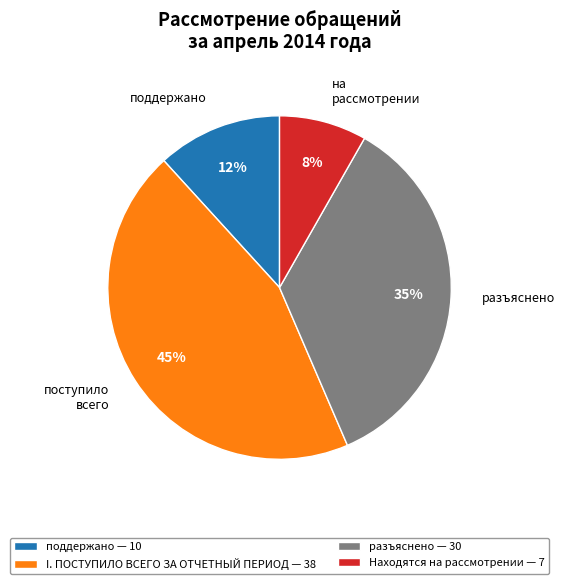

True or false: I. ПОСТУПИЛО ВСЕГО ЗА ОТЧЕТНЫЙ ПЕРИОД accounts for 45% of the total.

True